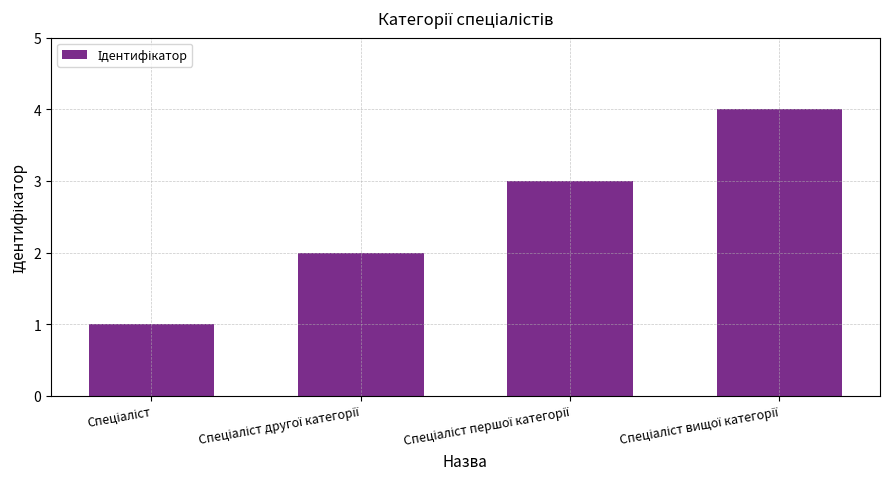

Reading left to right, transcribe all the data shown in this chart.

1	2	3	4